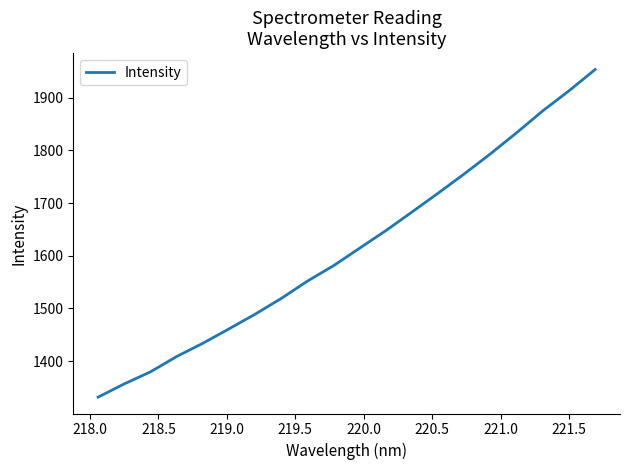

What is the greatest value displayed?

1953.2